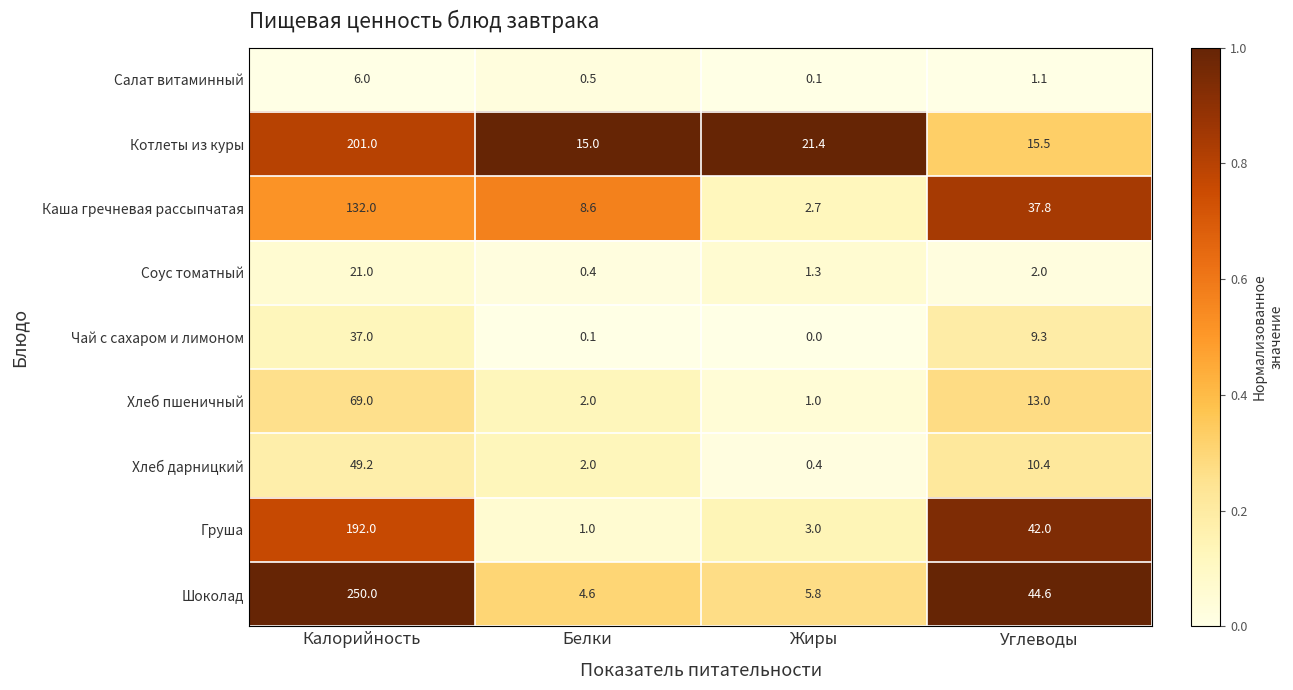

Rank the series at Калорийность from lowest to highest value.

Салат витаминный, Соус томатный, Чай с сахаром и лимоном, Хлеб дарницкий, Хлеб пшеничный, Каша гречневая рассыпчатая, Груша, Котлеты из куры, Шоколад